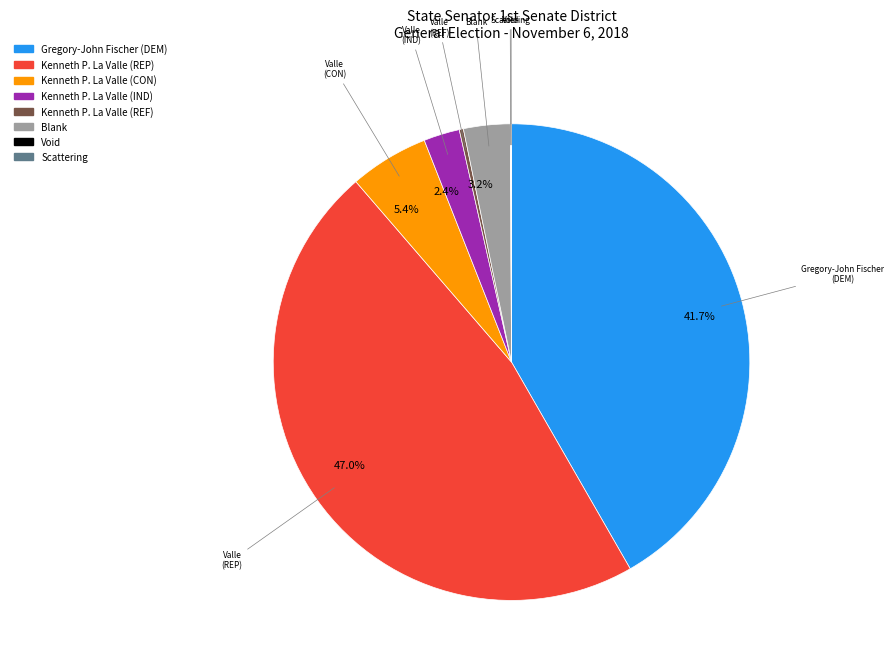

Does any single category account for the majority?

No